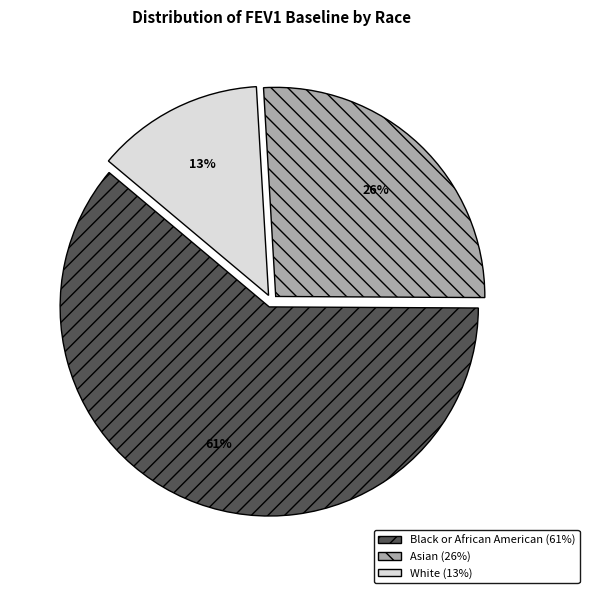

To the nearest percent, what is the average slice percentage?

33%